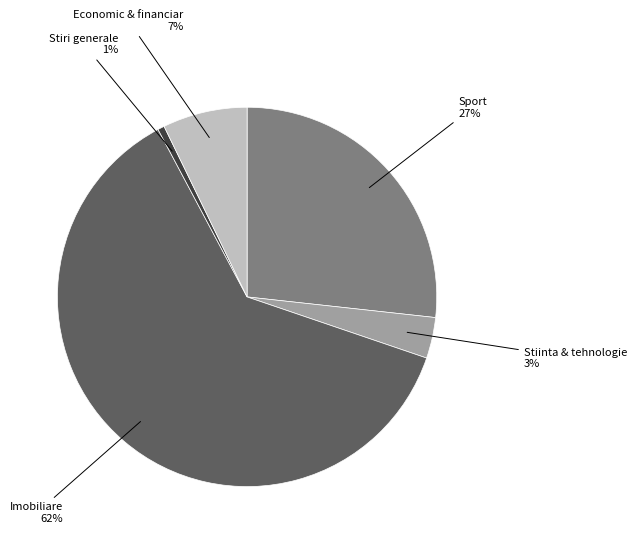

To the nearest percent, what is the difference between the largest and smallest slice percentages?

61%